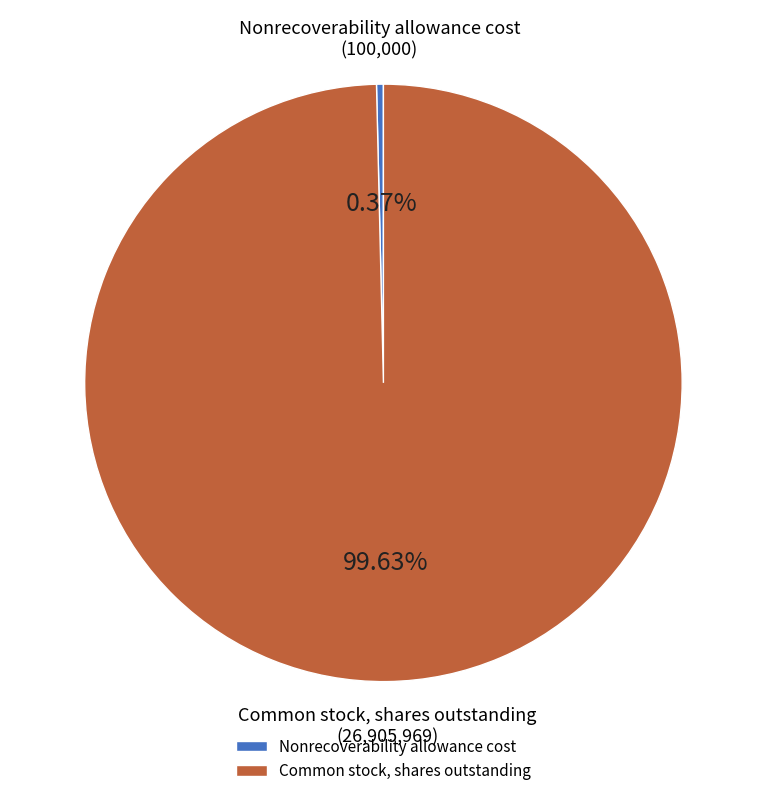

To the nearest percent, what is the average slice percentage?

50%